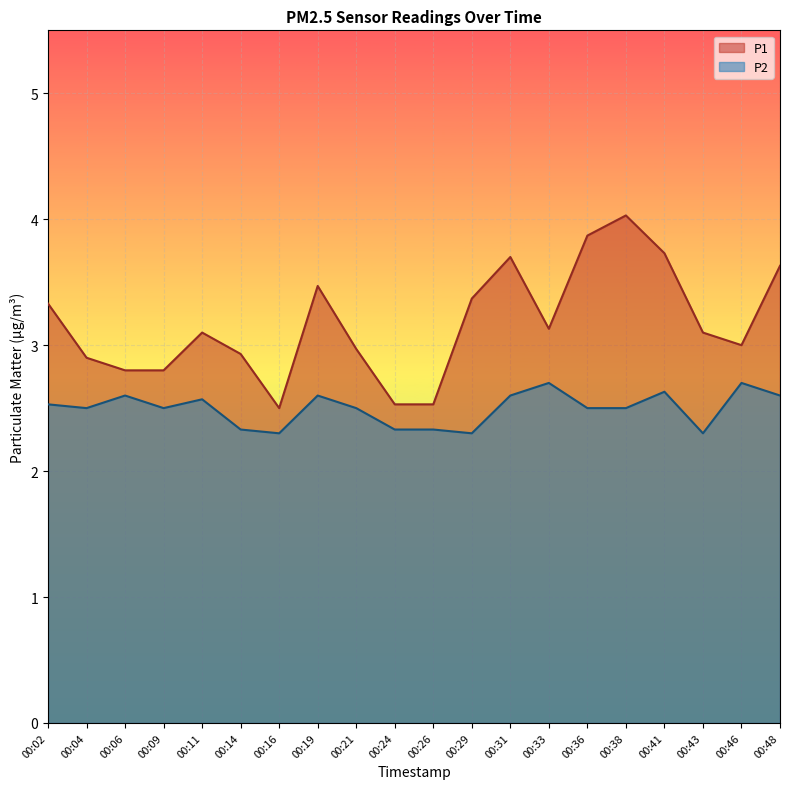

What are all the series names shown in the legend?

P1, P2